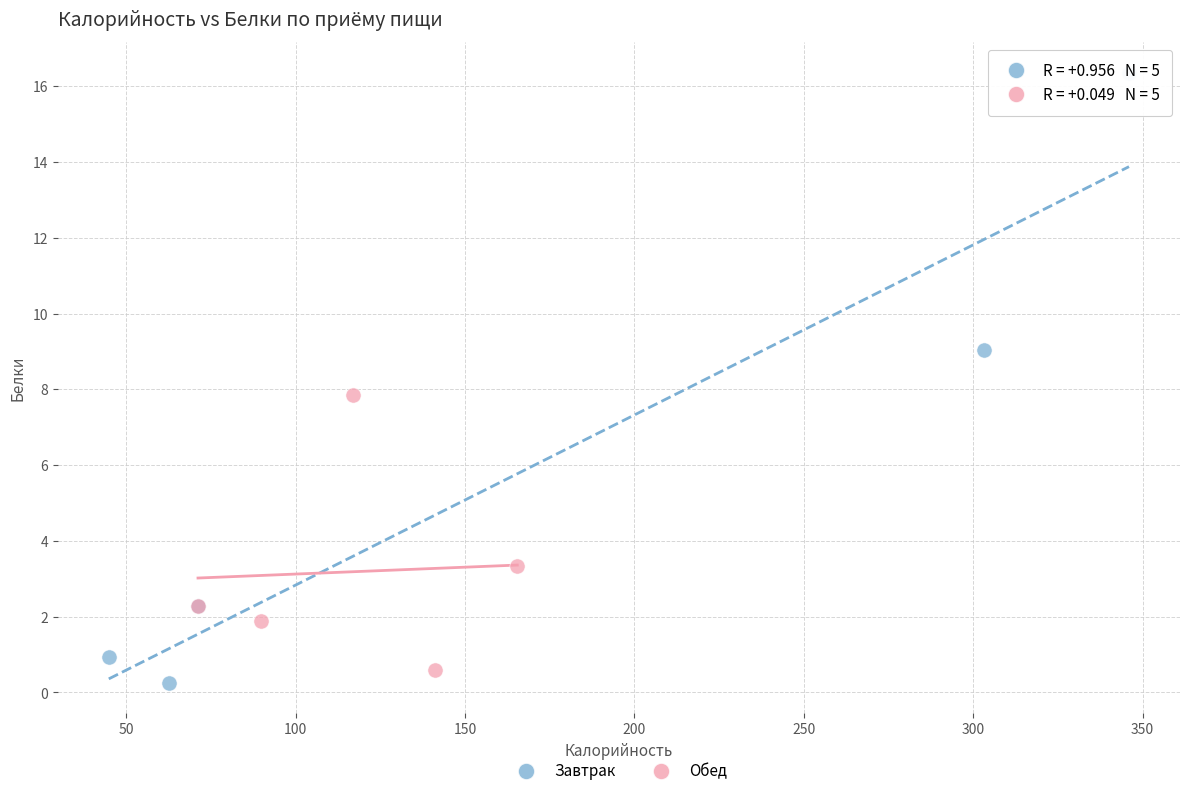

Which series reaches the minimum Y coordinate?

Завтрак